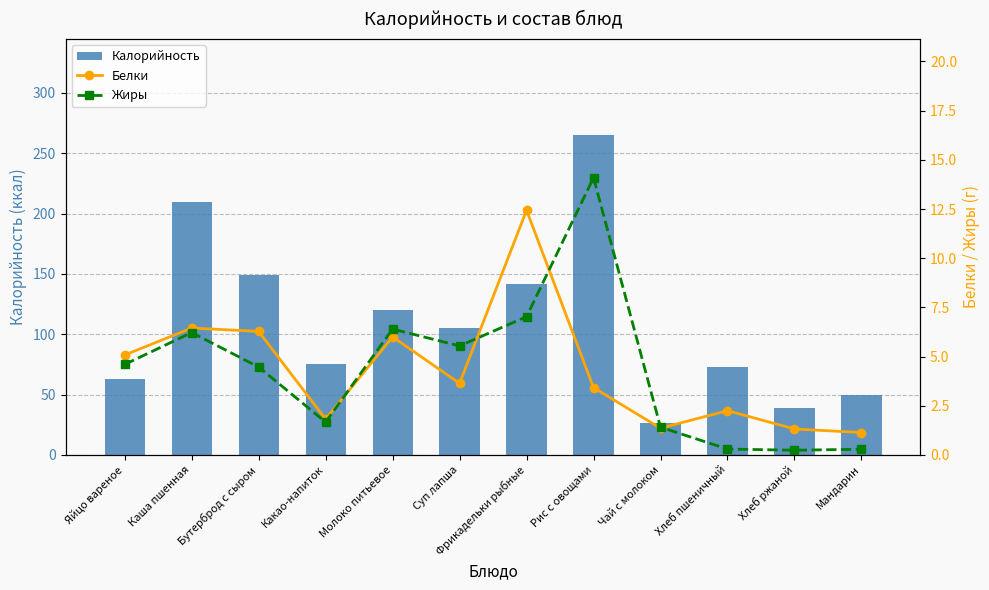

What is the minimum value shown in the chart?

0.2